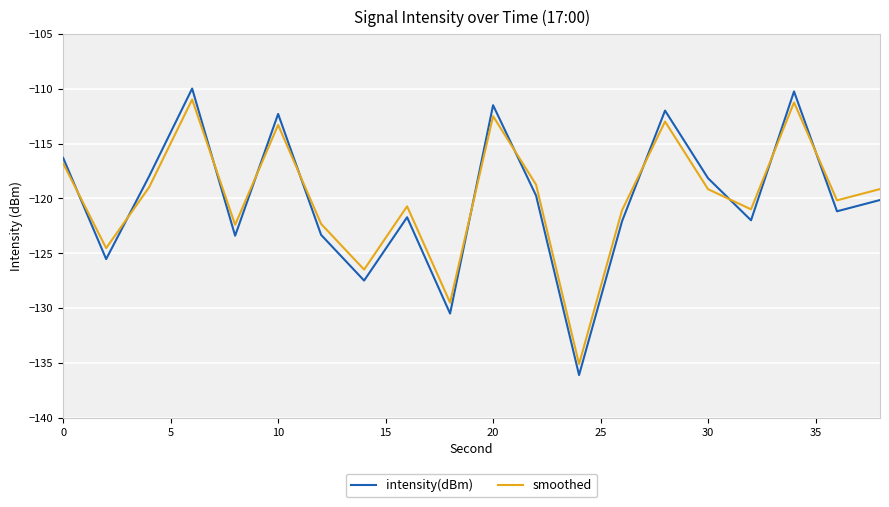

What is the difference between the maximum and minimum values in the smoothed series?

24.1